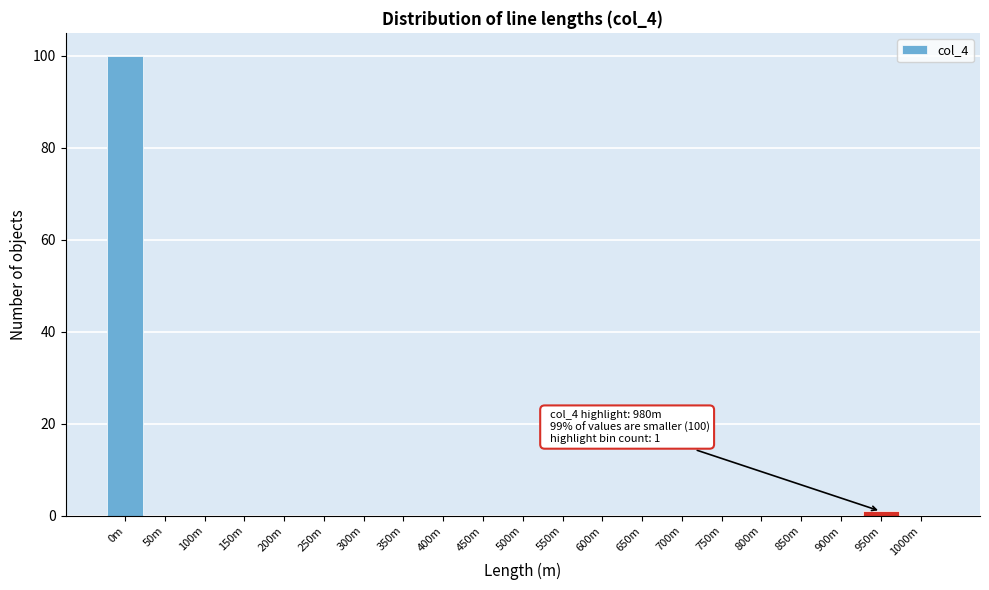

Reading right to left, list all the values displayed in this chart.

1000m=0	950m=1	900m=0	850m=0	800m=0	750m=0	700m=0	650m=0	600m=0	550m=0	500m=0	450m=0	400m=0	350m=0	300m=0	250m=0	200m=0	150m=0	100m=0	50m=0	0m=100